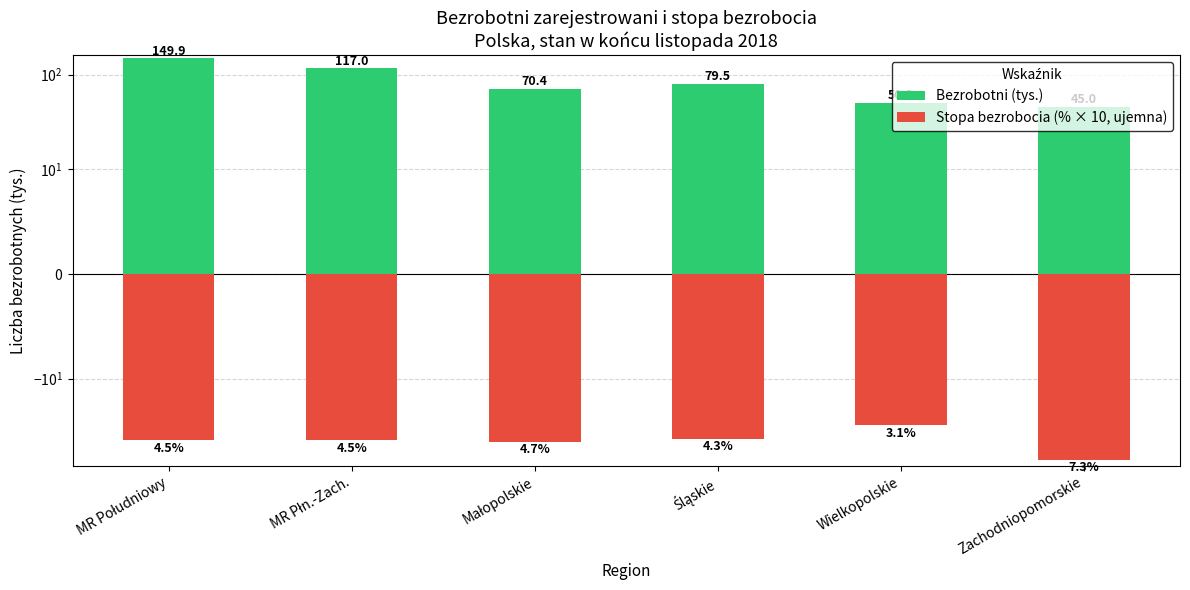

Count the number of categories in the chart.

6